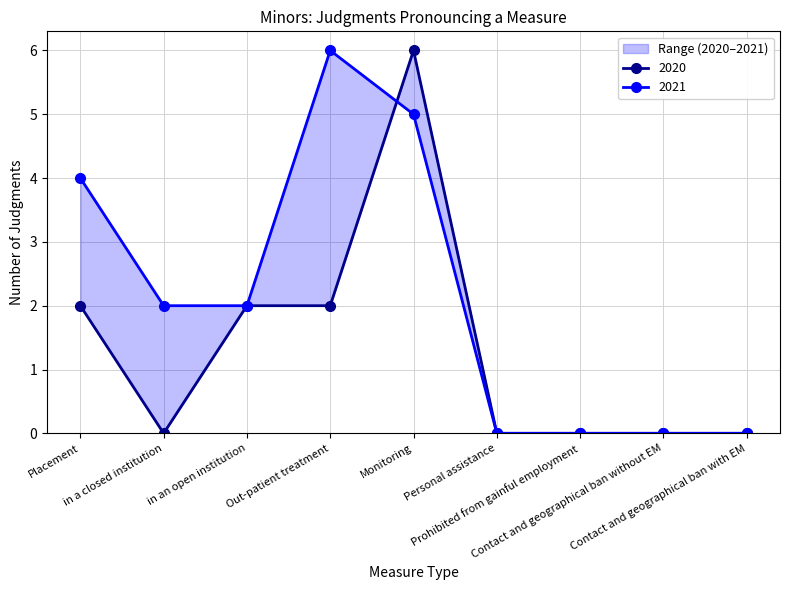

At how many categories does at least one series exceed 2?

3